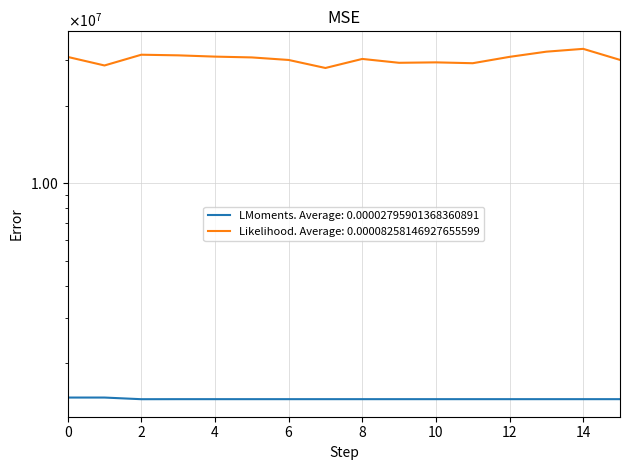

True or false: Likelihood. Average: 0.00008258146927655599 and LMoments. Average: 0.00002795901368360891 intersect in this chart.

False